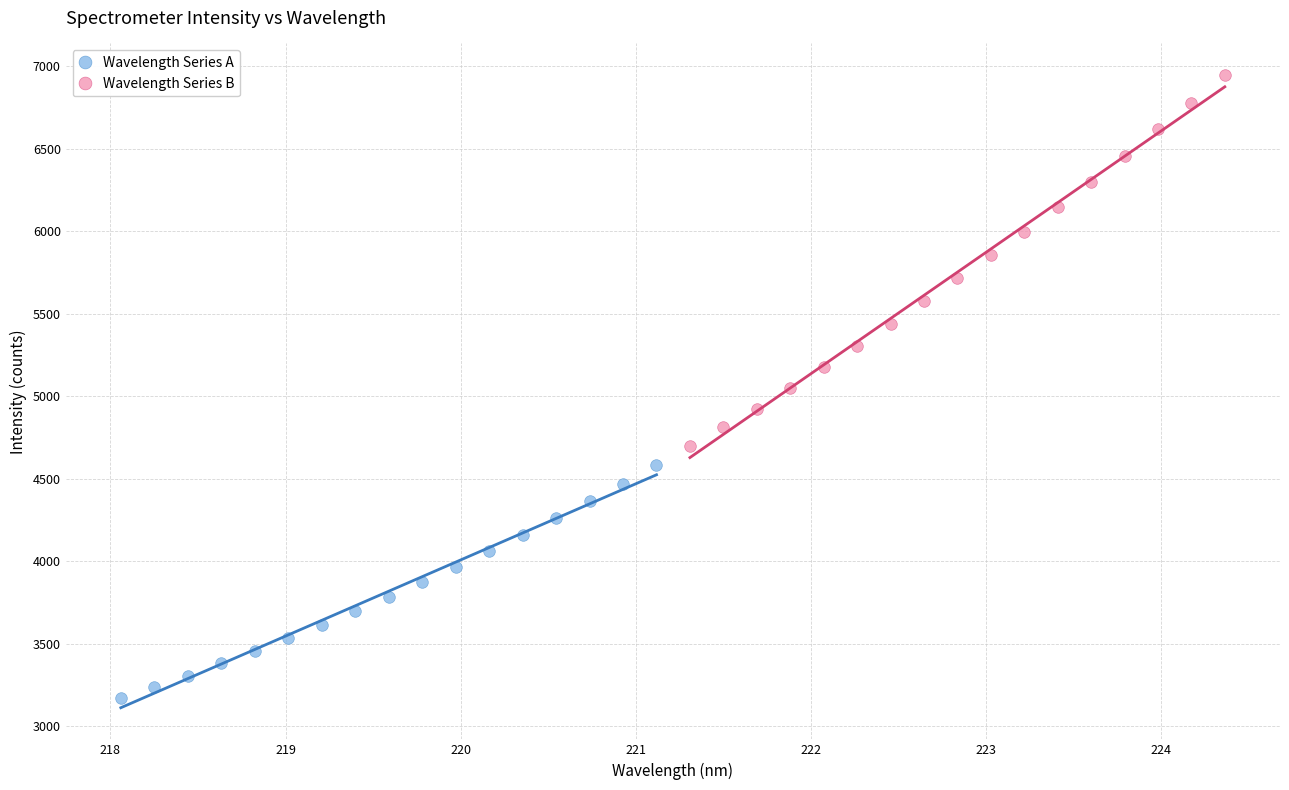

Which series reaches the maximum Y coordinate?

Wavelength Series B